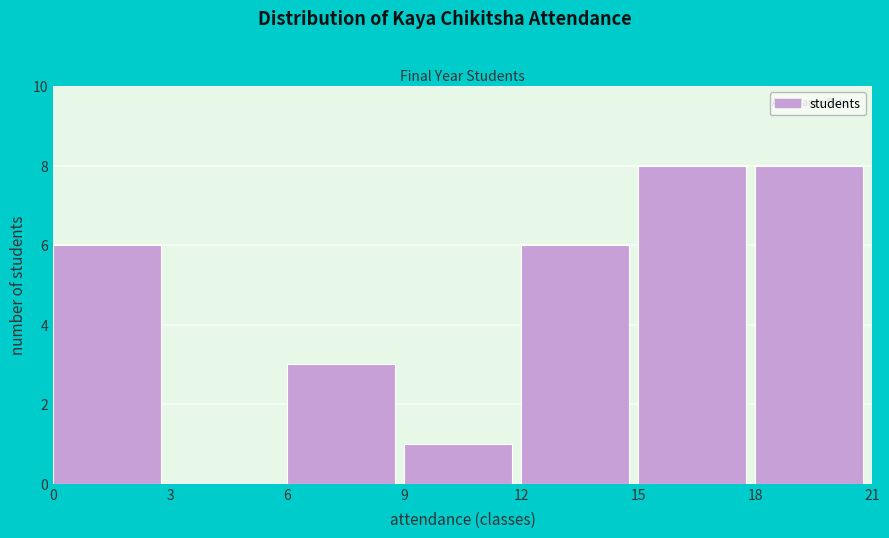

How tall is the bar that spans 12 to 15 on the x-axis? The values are not printed on the chart, so give them approximately, as read against the axis.

6